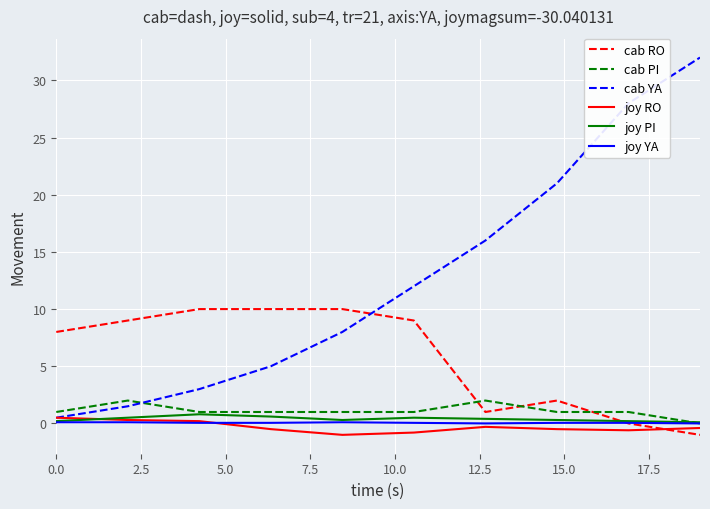

How many intersections are there between cab RO and joy RO?

1